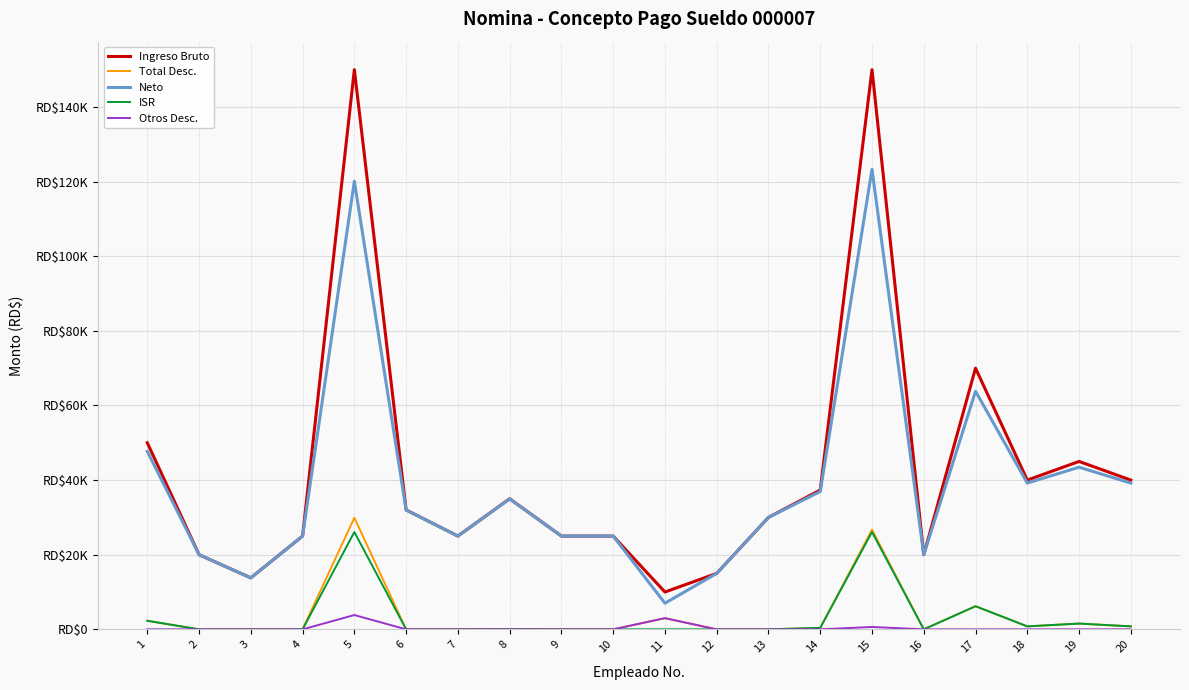

At which label does Neto reach its peak?

15